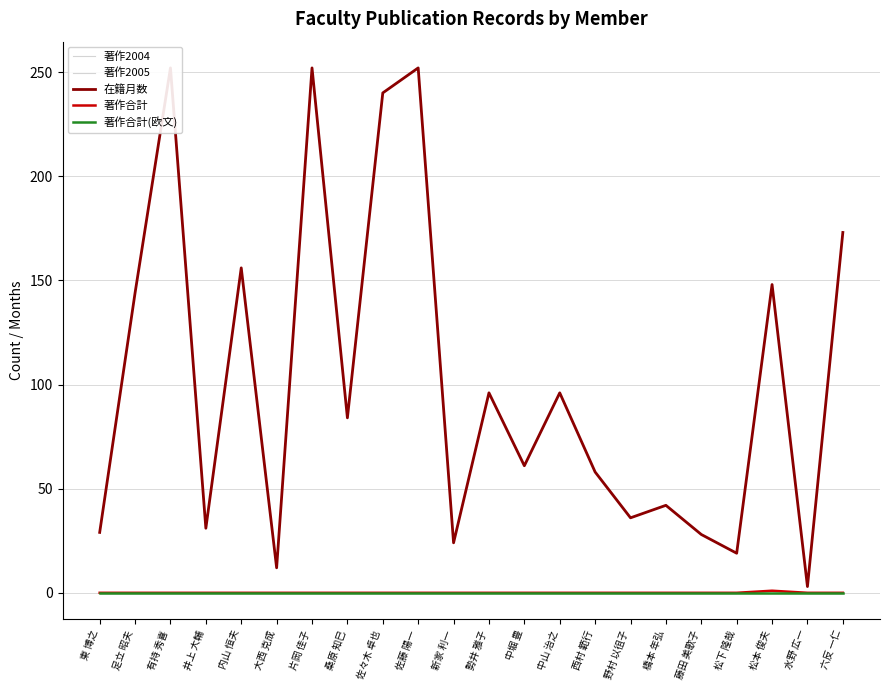

List the series in order of their peak value, lowest first.

著作2004, 著作2005, 著作合計(欧文), 著作合計, 在籍月数